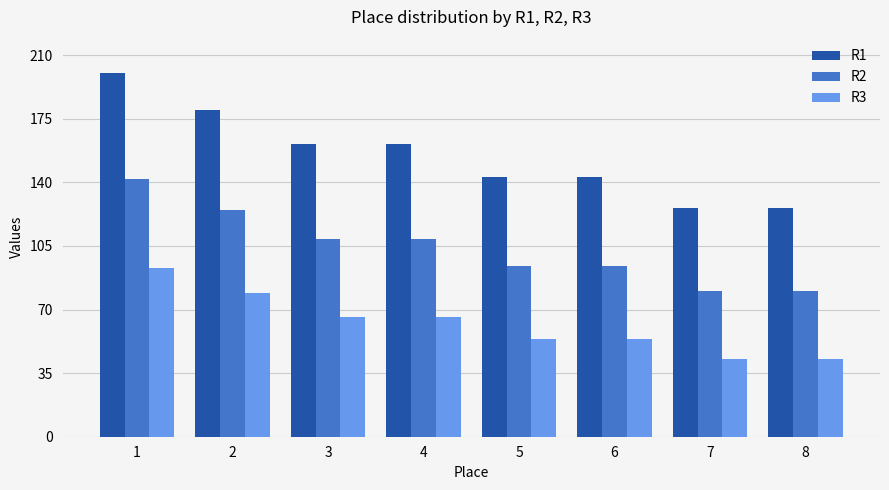

At which category is the sum across all series the highest?

1